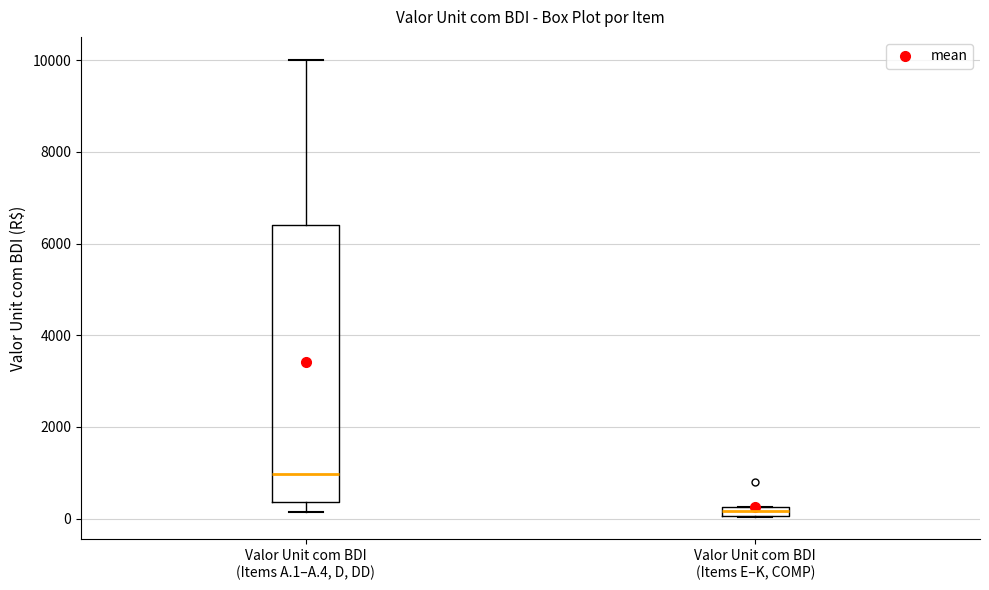

Which box is the tallest, from its lower edge to its upper edge?

Valor Unit com BDI (Items A.1–A.4, D, DD)